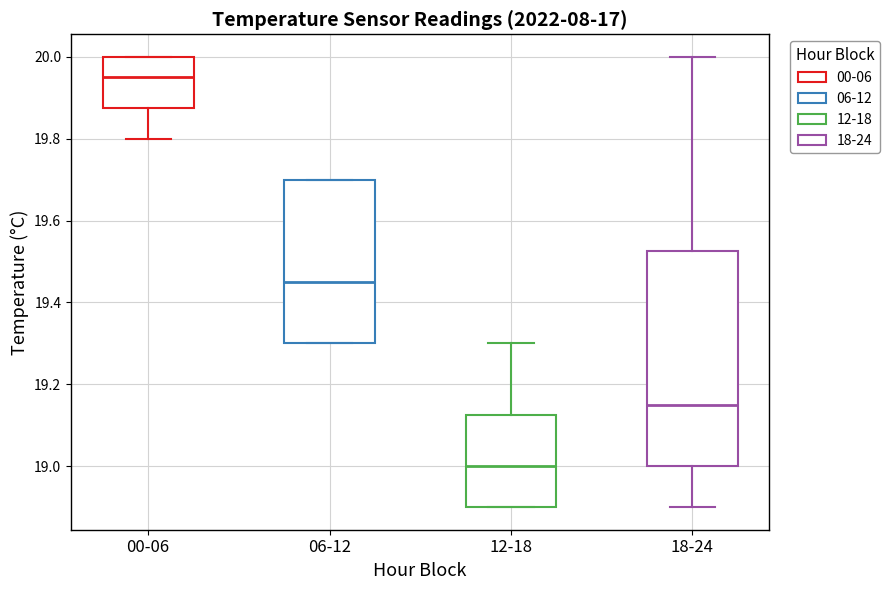

Reading left to right, transcribe this box plot: for each box, give where its median line is, the range the box spans, and where its two whiskers end, as read against the y-axis. The values are not printed on the chart, so give them approximately, as read against the axis.

00-06: median 19.96, box 19.88 to 20.00, whiskers 19.80 to 20.00
06-12: median 19.46, box 19.30 to 19.70, whiskers 19.30 to 19.70
12-18: median 19.00, box 18.90 to 19.12, whiskers 18.90 to 19.30
18-24: median 19.16, box 19.00 to 19.52, whiskers 18.90 to 20.00